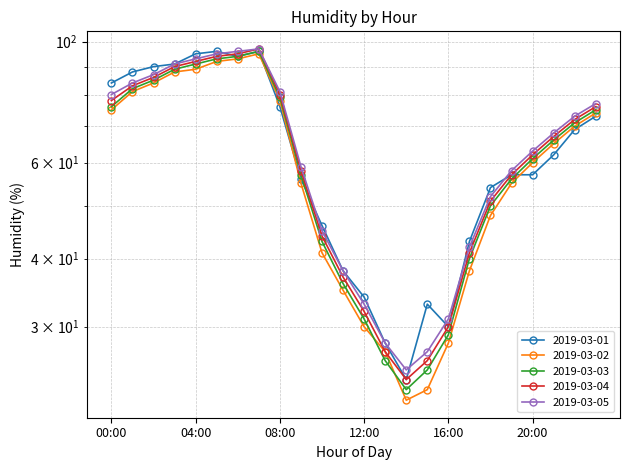

Is it true that 2019-03-01 equals 54 at 18:00?

True